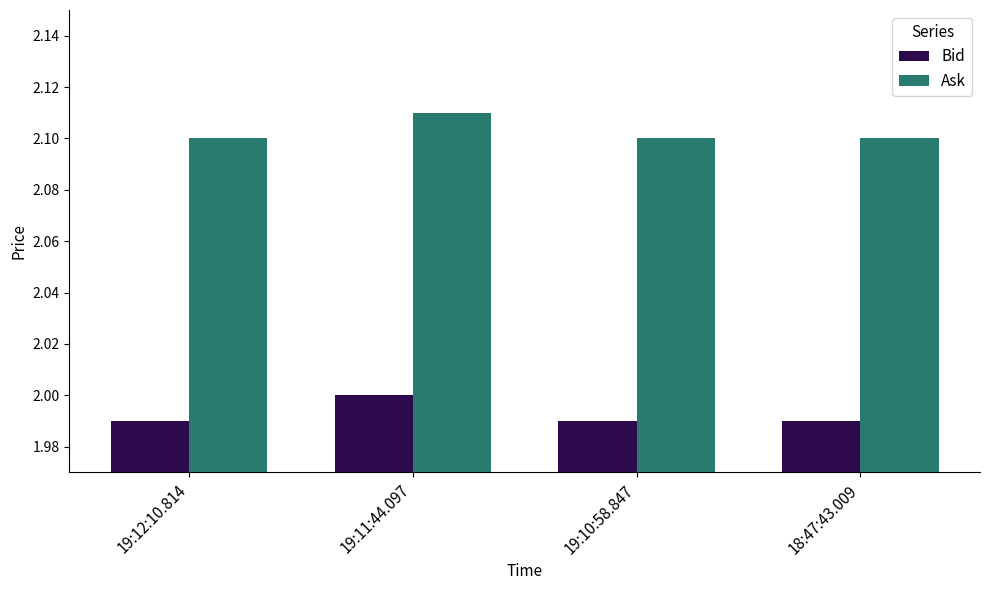

Rank the series by their maximum value, from lowest to highest.

Bid, Ask